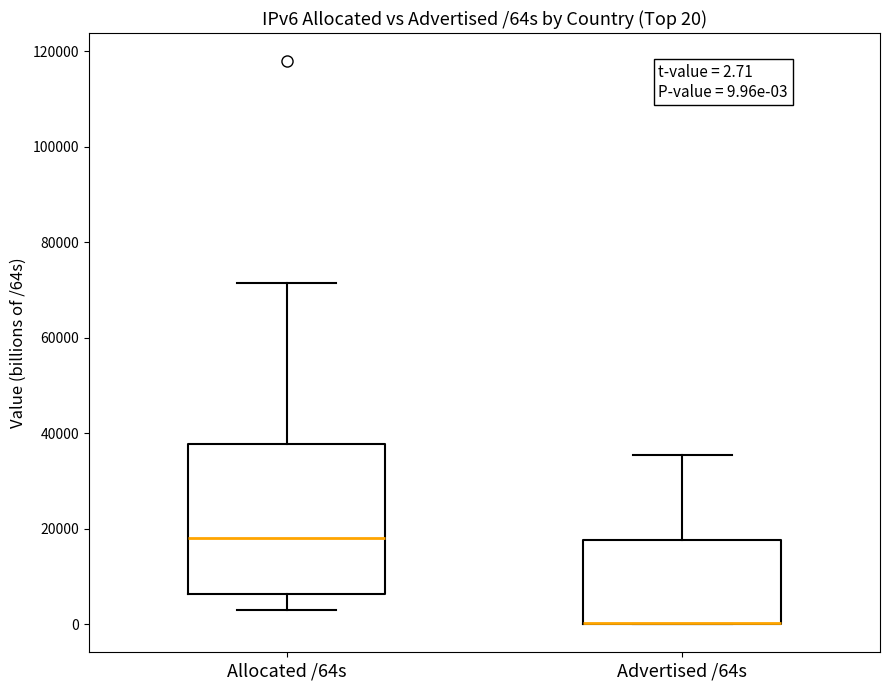

Comparing the boxes themselves (not the whiskers), which one is the tallest?

Allocated /64s